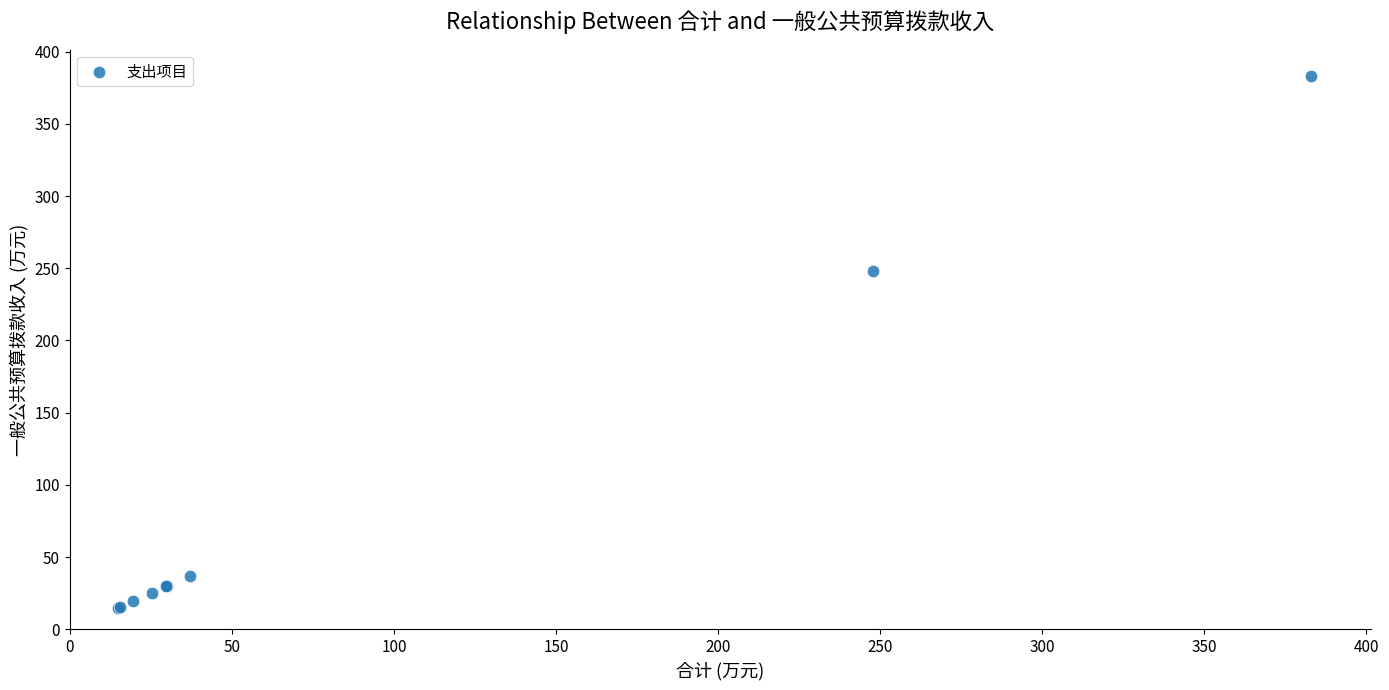

What Y value in the scatter plot is closest to 198?

247.9